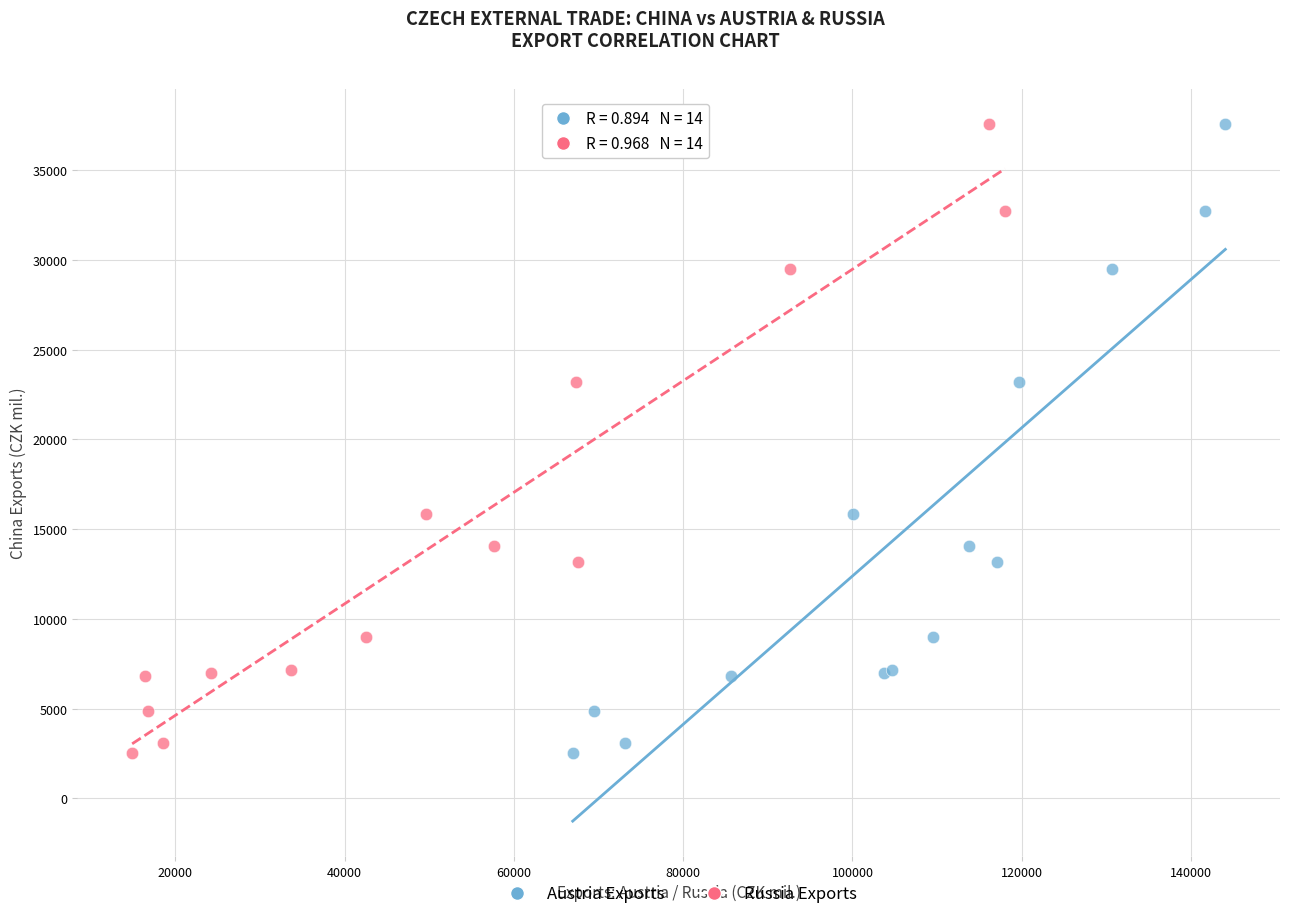

What are all the series names shown in the legend?

Austria Exports, Russia Exports